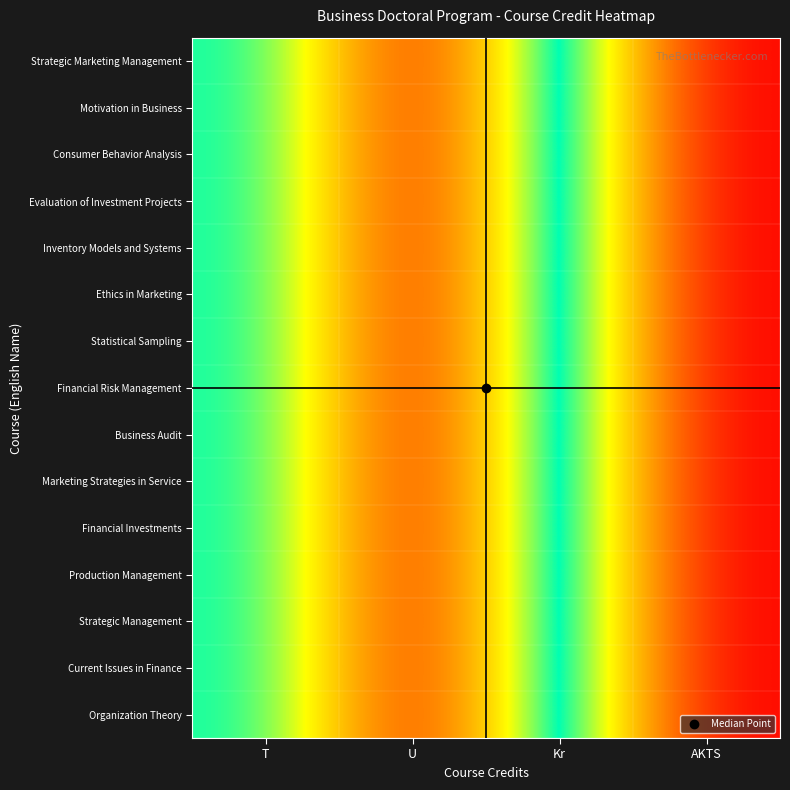

At how many categories does at least one series exceed 0?

3